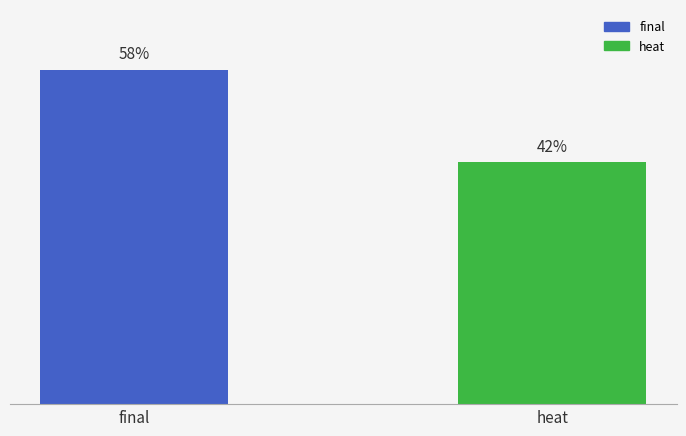

List the labels in order of value, smallest first.

heat, final